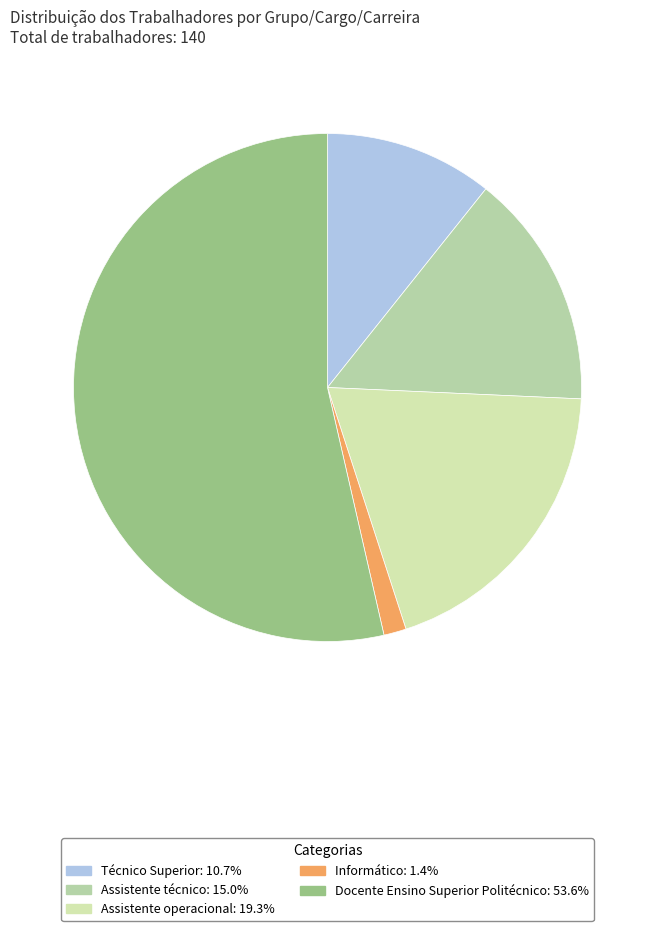

True or false: Assistente técnico accounts for 25% of the total.

False